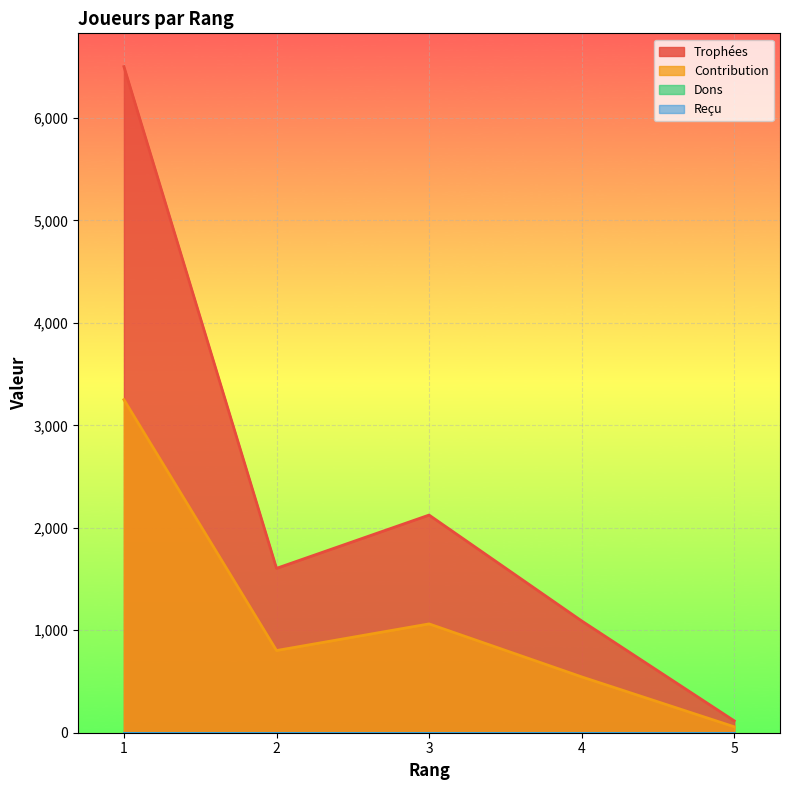

Does the chart display data point markers on the line(s)?

No